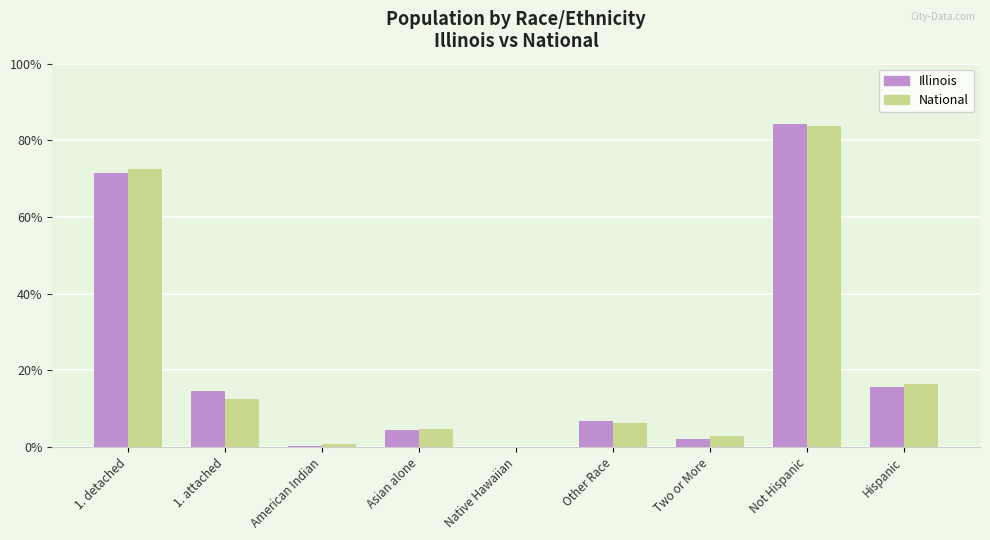

What is the maximum value shown in the chart?

84.2